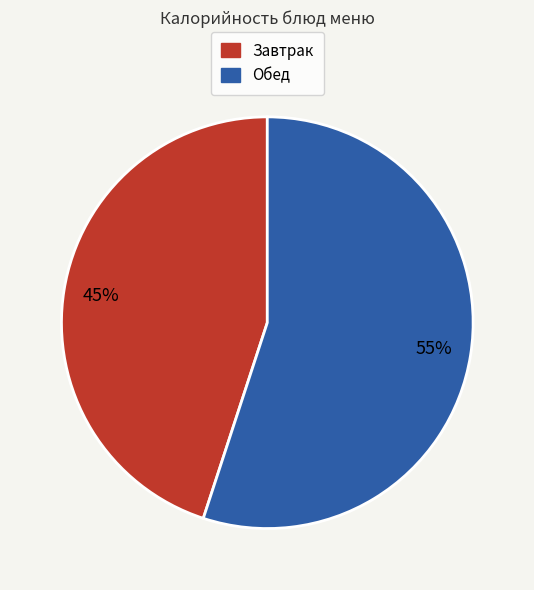

Count the number of slices in the pie.

2